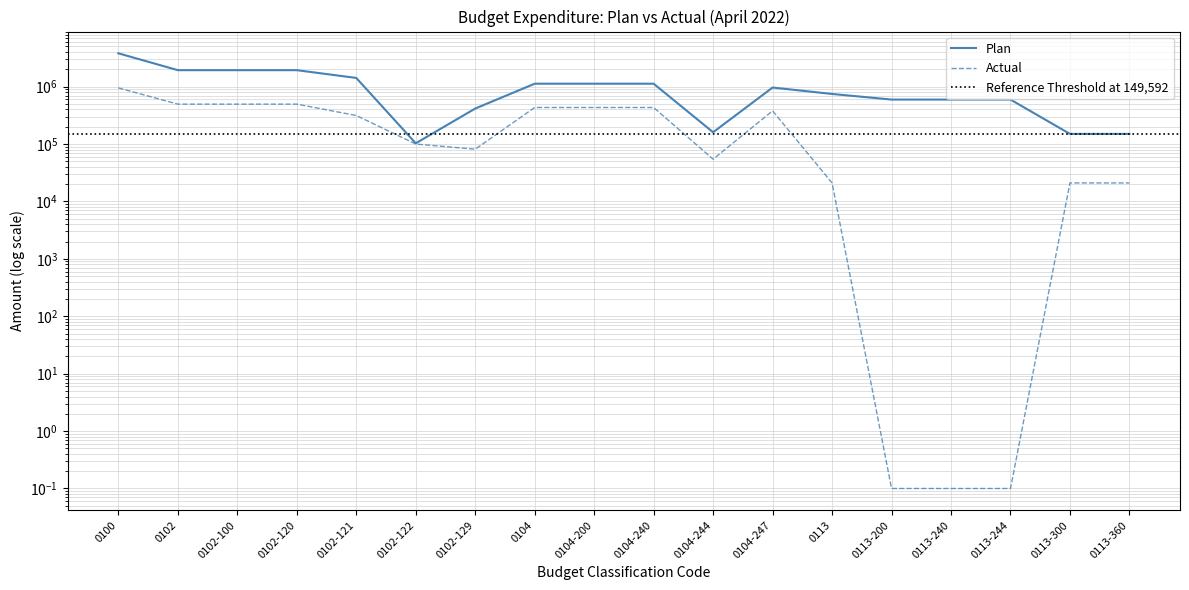

True or false: Plan has a value of 603735.3 at 0104.

False